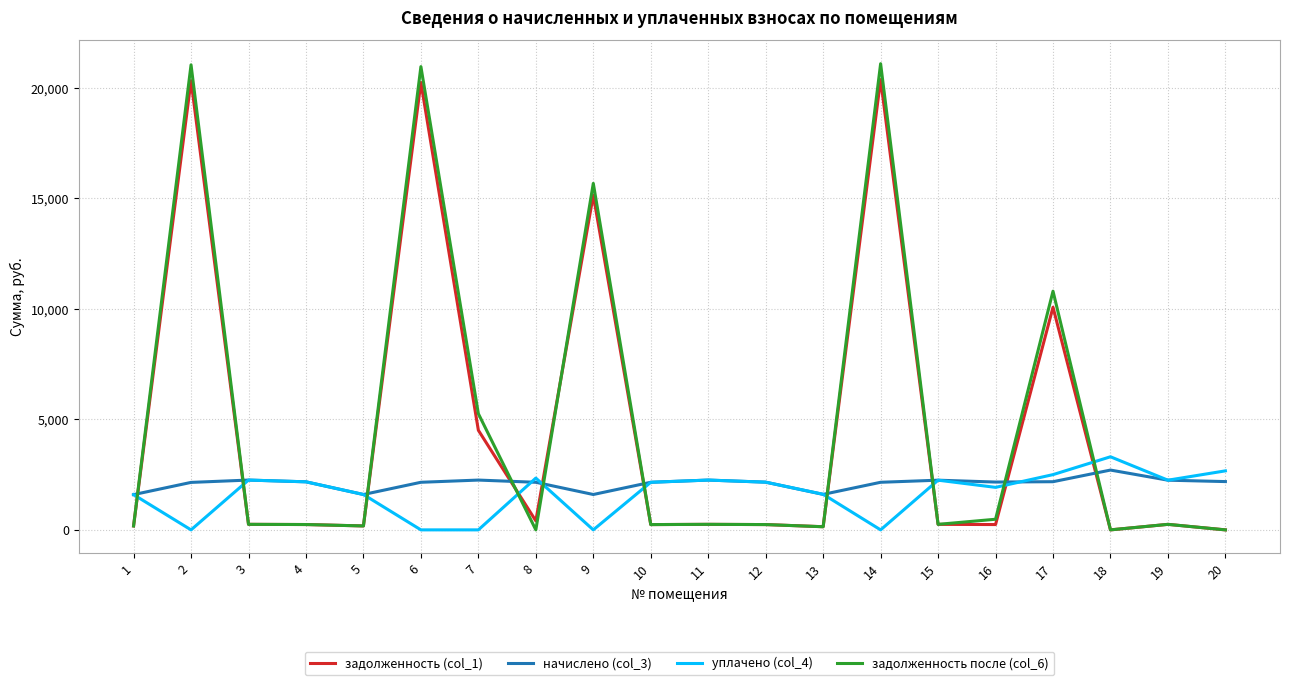

The value of начислено (col_3) at 7 is 2253.4. True or false?

True